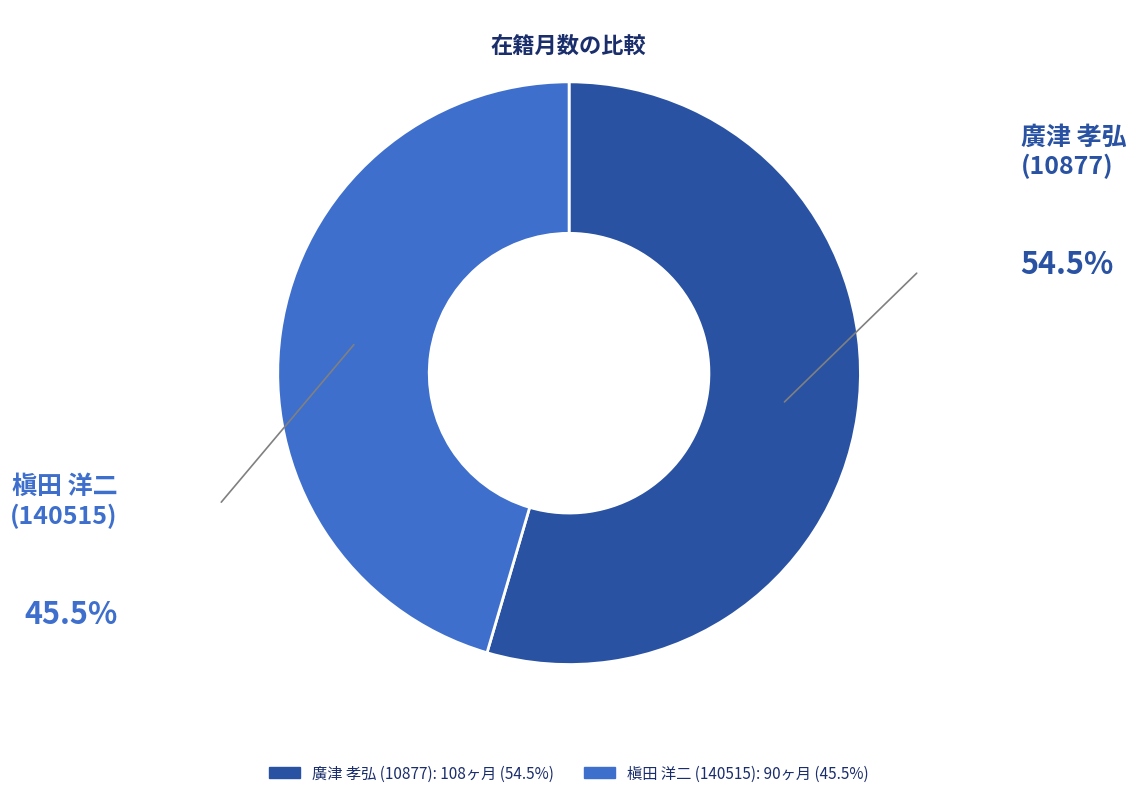

Combined, do 槇田 洋二 (140515) and 廣津 孝弘 (10877) account for over 50%?

Yes